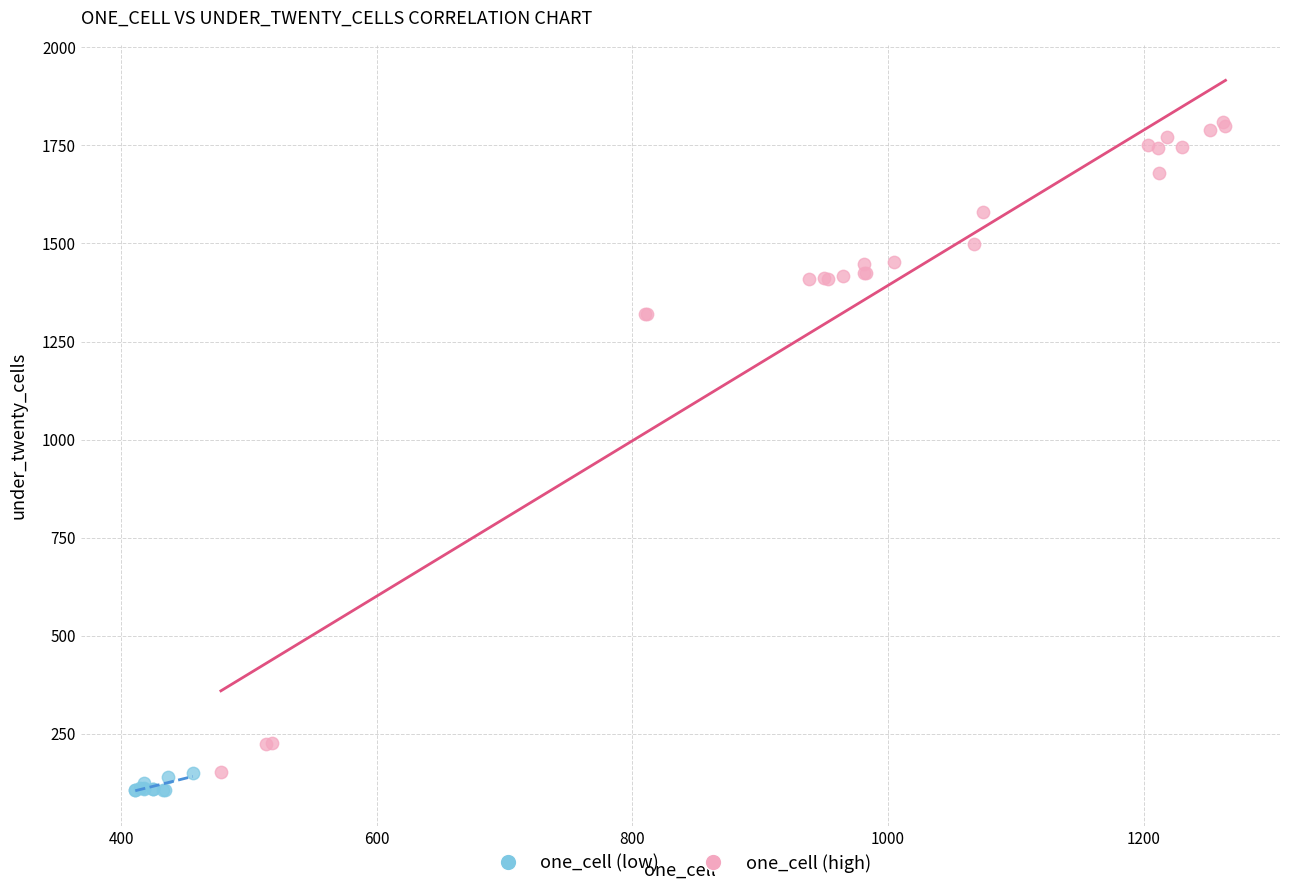

Which series reaches the maximum Y coordinate?

one_cell (high)